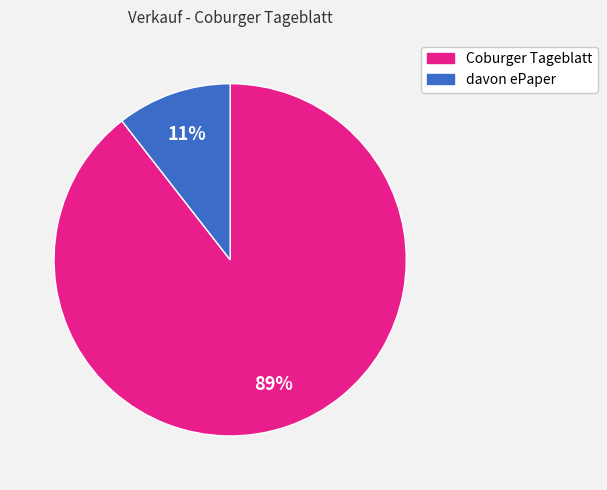

Which has a higher value, davon ePaper or Coburger Tageblatt?

Coburger Tageblatt